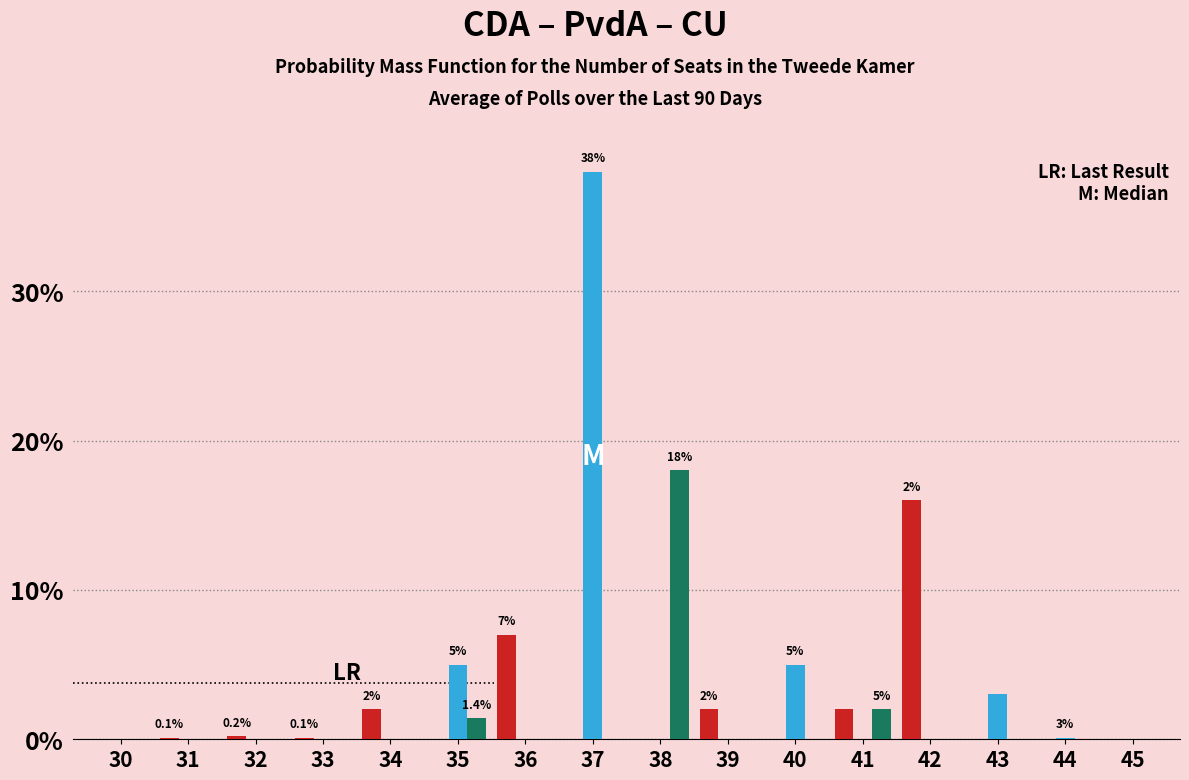

At which category is the sum across all series the highest?

37